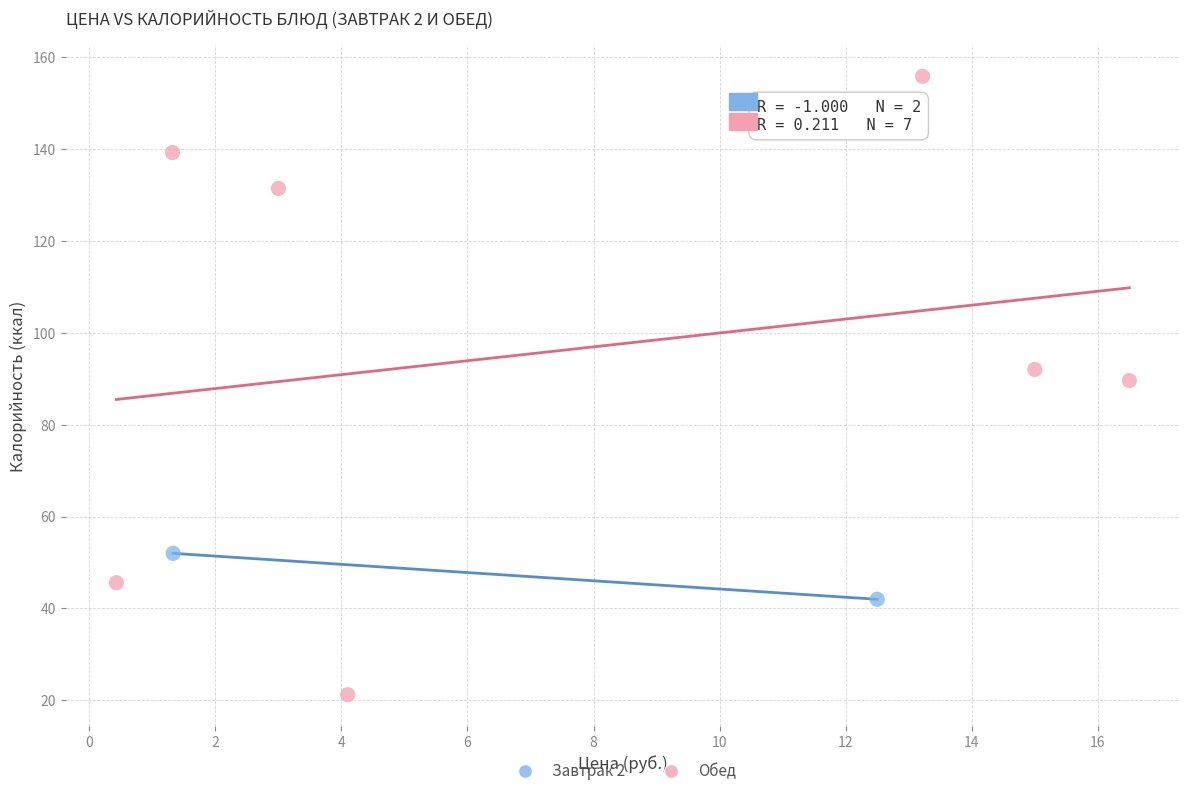

What are all the series names shown in the legend?

Завтрак 2, Обед